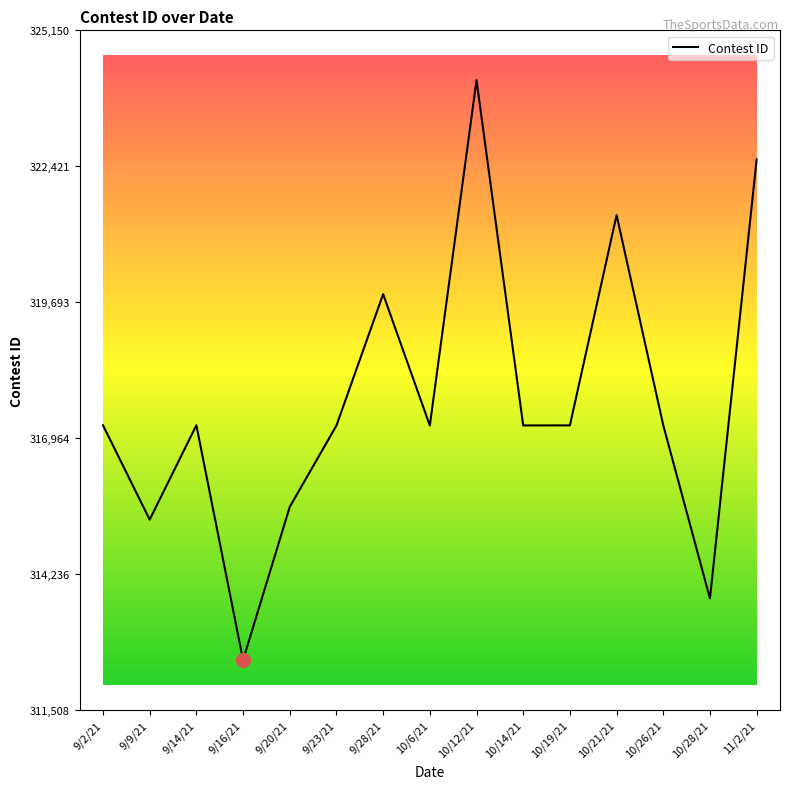

What is the change in value from 10/12/21 to 10/26/21?

-6930